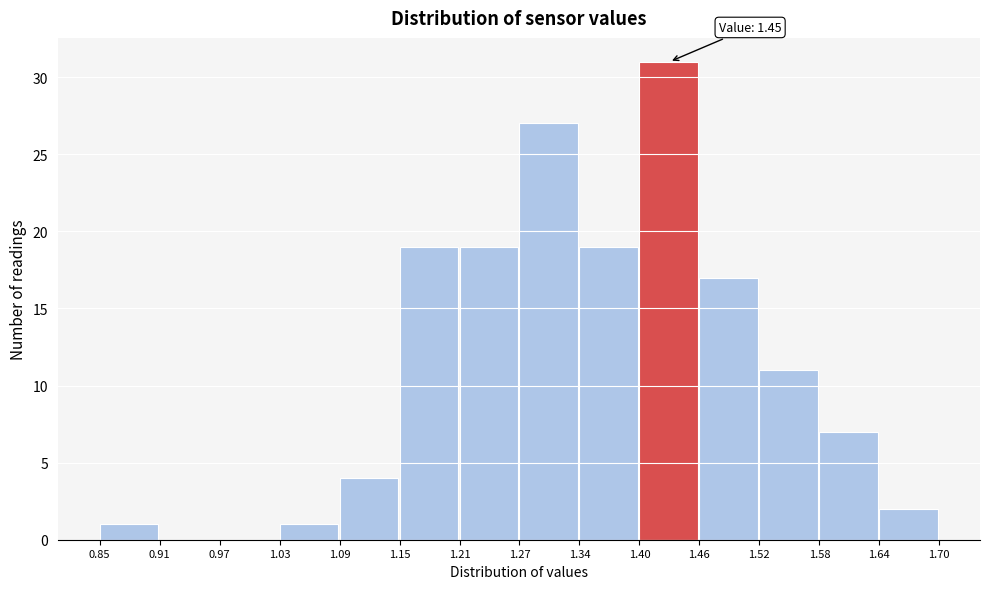

Over which range of the x-axis is the bar tallest?

1.40 to 1.46